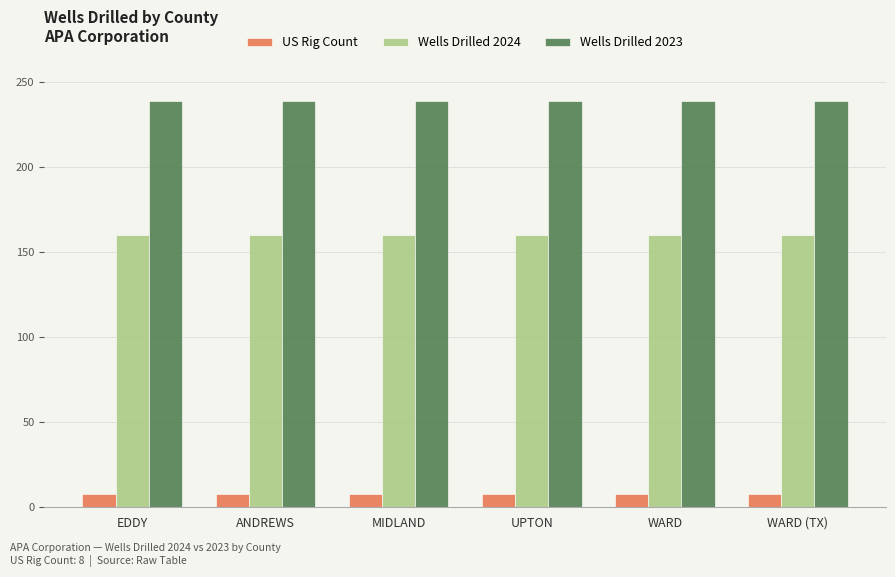

Does the chart contain any negative values?

No